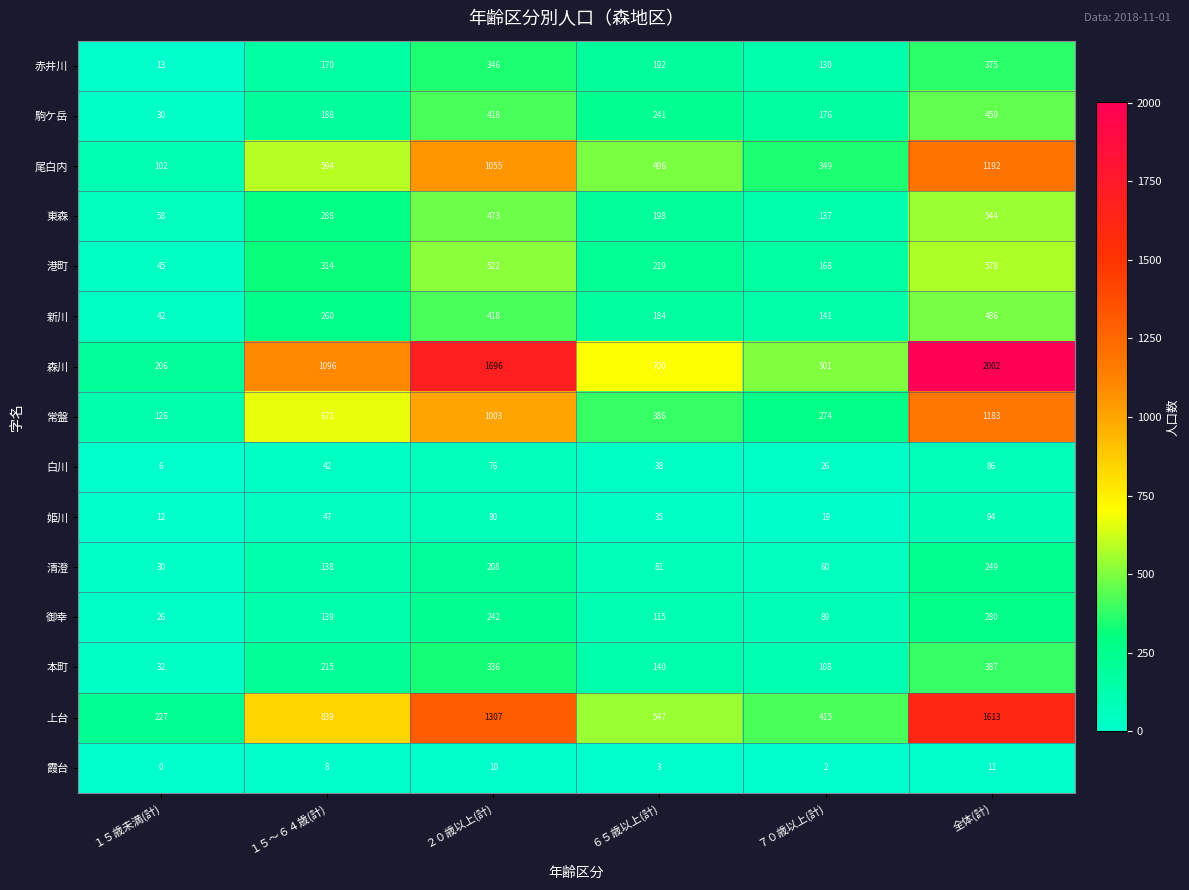

Is it true that 霞台 equals 4 at ６５歳以上(計)?

False